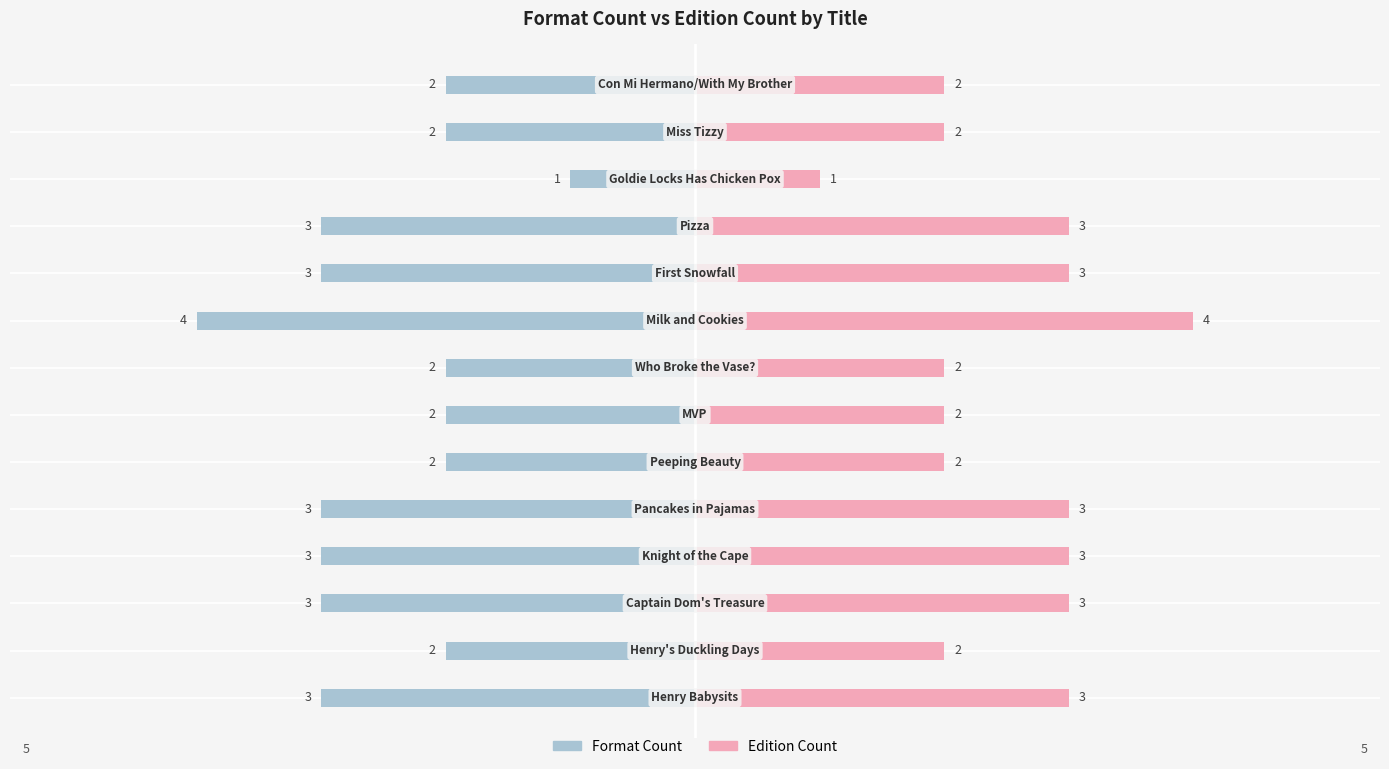

Is it true that Edition Count equals 4 at 10?

False